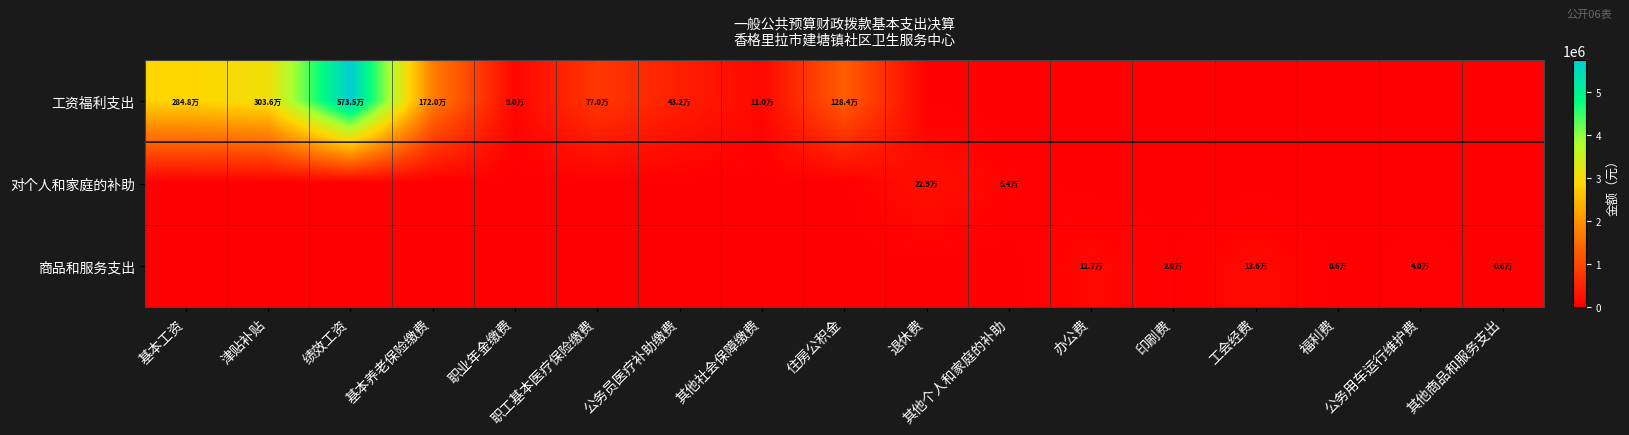

How many data points does each series have?

17